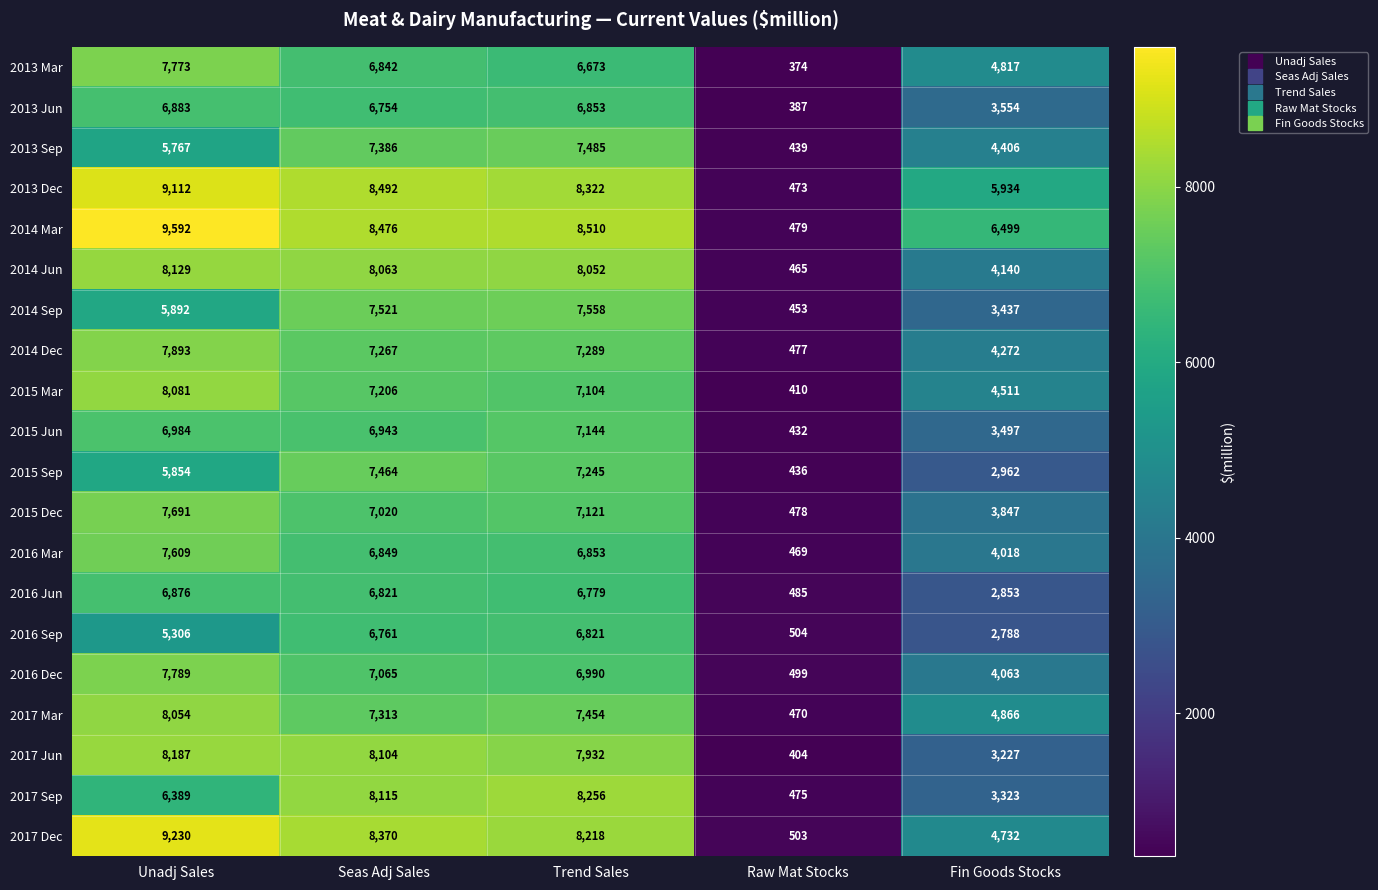

What is the sum of all 2014 Sep values?

24861